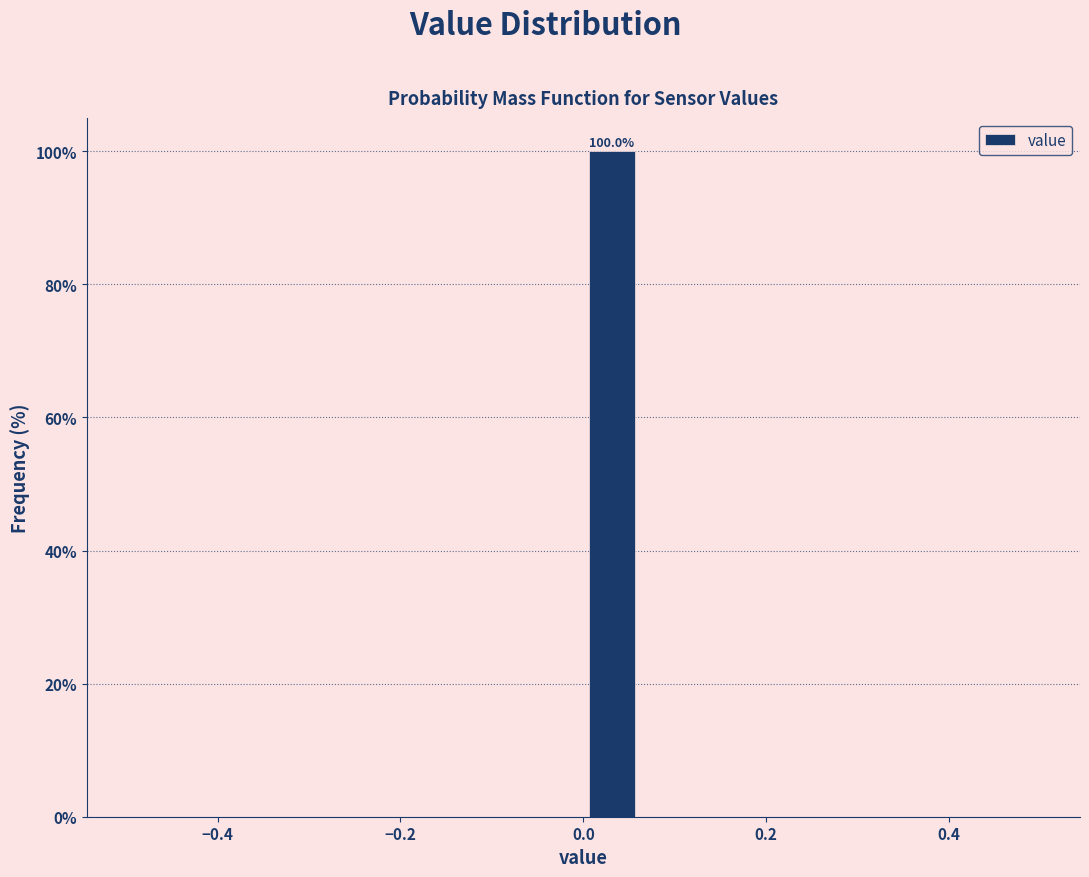

Around what value on the x-axis is the tallest bar? Give the approximate position of its centre, as read against the axis.

0.04